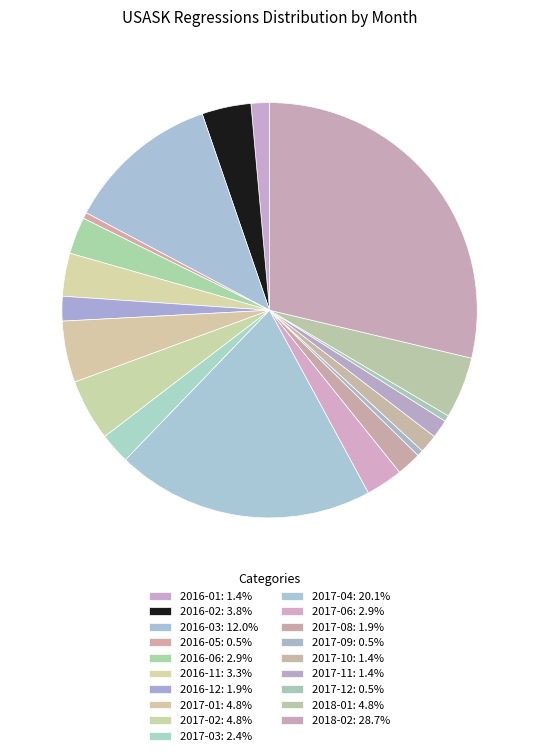

To the nearest percent, what is the difference between the 2016-12 and 2017-09 slice percentages?

1%